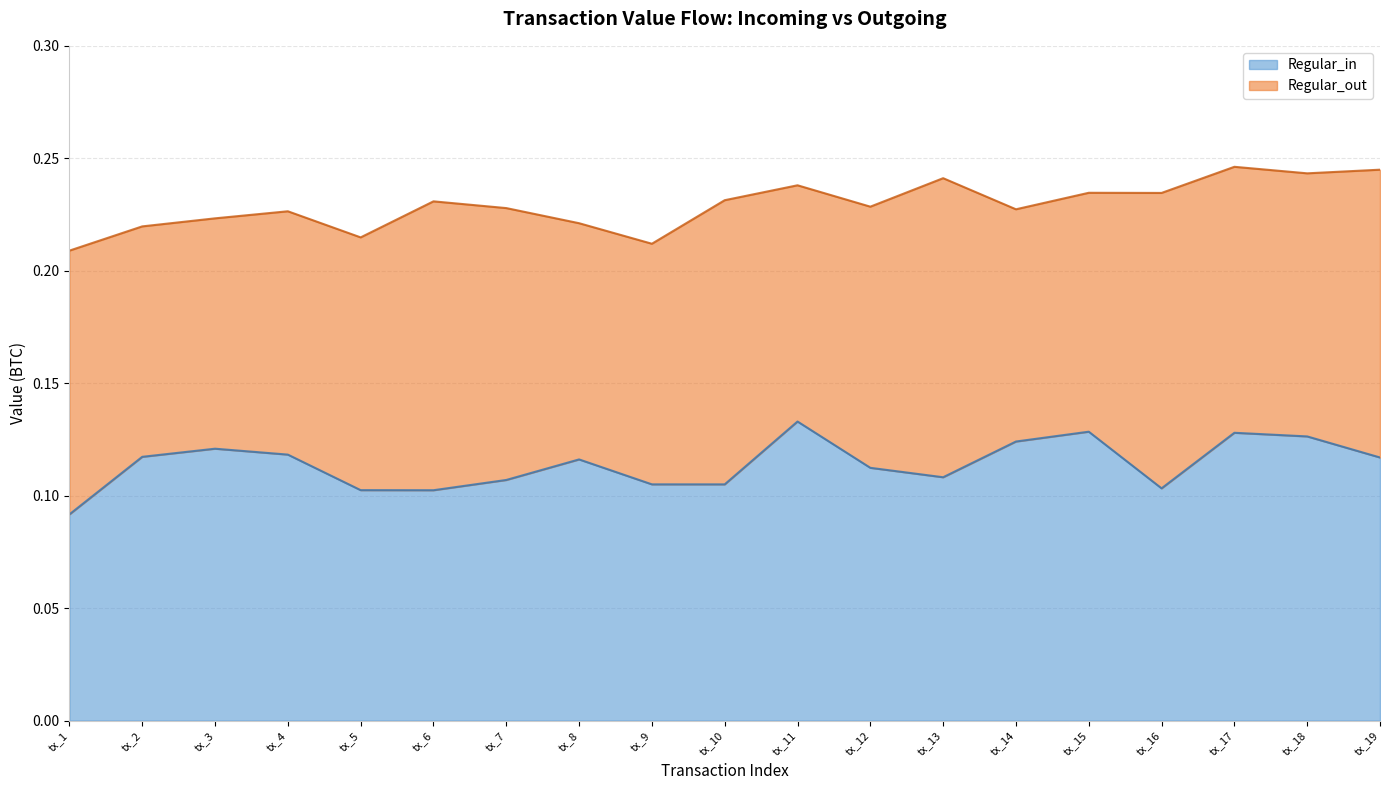

How many interior local peaks (higher than both neighbors) does the data have?

5